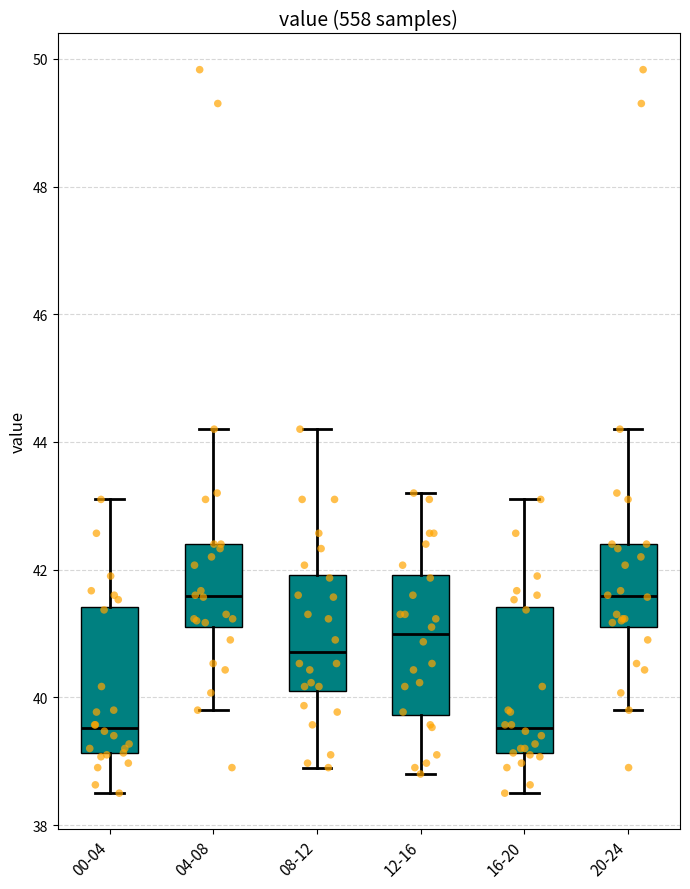

Reading left to right, transcribe this box plot: for each box, give where its median line is, the range the box spans, and where its two whiskers end, as read against the y-axis. The values are not printed on the chart, so give them approximately, as read against the axis.

00-04: median 39.6, box 39.2 to 41.4, whiskers 38.6 to 43.2
04-08: median 41.6, box 41.2 to 42.4, whiskers 39.8 to 44.2
08-12: median 40.8, box 40.0 to 42.0, whiskers 39.0 to 44.2
12-16: median 41.0, box 39.8 to 42.0, whiskers 38.8 to 43.2
16-20: median 39.6, box 39.2 to 41.4, whiskers 38.6 to 43.2
20-24: median 41.6, box 41.2 to 42.4, whiskers 39.8 to 44.2